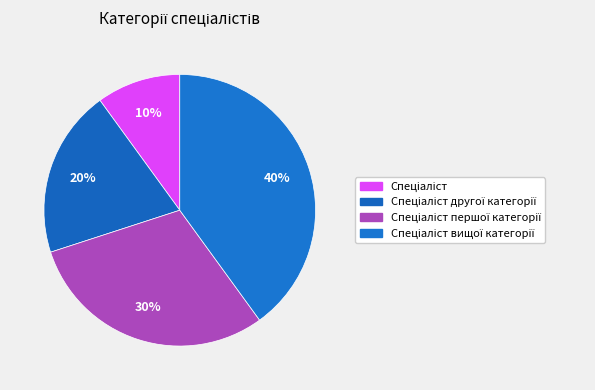

Is there any slice that represents more than half of the pie?

No